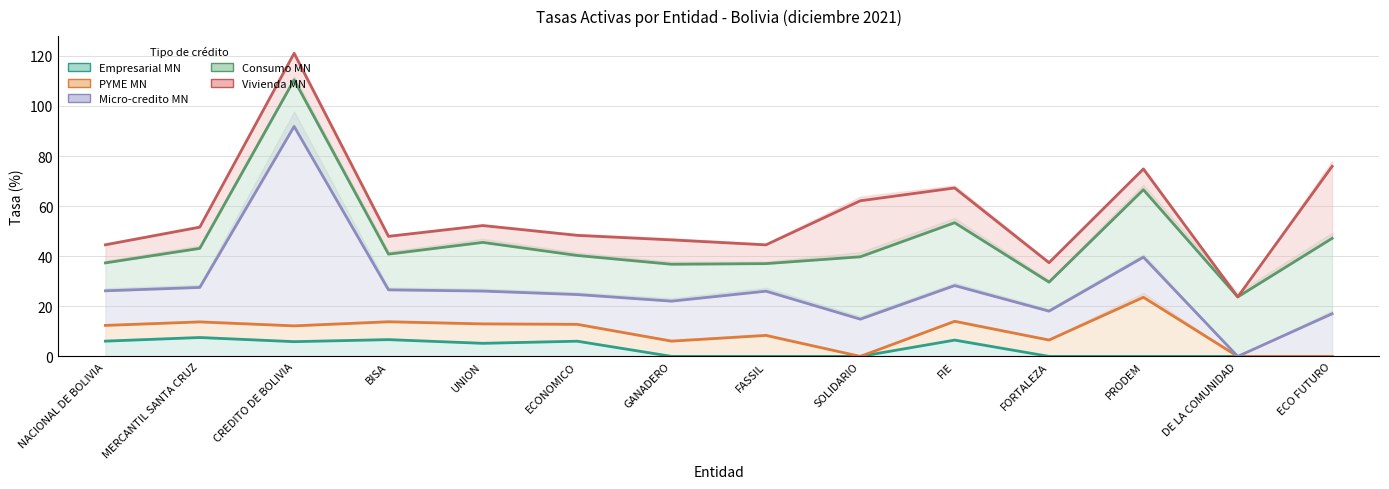

Reading right to left, what are all the values shown in this chart?

Empresarial MN: ECO FUTURO=0.0	DE LA COMUNIDAD=0.0	PRODEM=0.0	FORTALEZA=0.0	FIE=6.5	SOLIDARIO=0.0	FASSIL=0.0	GANADERO=0.0	ECONOMICO=6.1	UNION=5.2	BISA=6.7	CREDITO DE BOLIVIA=5.9	MERCANTIL SANTA CRUZ=7.5	NACIONAL DE BOLIVIA=6.1
PYME MN: ECO FUTURO=0.0	DE LA COMUNIDAD=0.0	PRODEM=23.6	FORTALEZA=6.5	FIE=14.0	SOLIDARIO=0.0	FASSIL=8.4	GANADERO=6.1	ECONOMICO=12.8	UNION=13.0	BISA=13.8	CREDITO DE BOLIVIA=12.2	MERCANTIL SANTA CRUZ=13.8	NACIONAL DE BOLIVIA=12.4
Micro-credito MN: ECO FUTURO=17.0	DE LA COMUNIDAD=0.0	PRODEM=39.6	FORTALEZA=18.1	FIE=28.3	SOLIDARIO=14.9	FASSIL=26.0	GANADERO=22.1	ECONOMICO=24.7	UNION=26.1	BISA=26.6	CREDITO DE BOLIVIA=91.8	MERCANTIL SANTA CRUZ=27.5	NACIONAL DE BOLIVIA=26.2
Consumo MN: ECO FUTURO=47.1	DE LA COMUNIDAD=23.8	PRODEM=66.6	FORTALEZA=29.6	FIE=53.4	SOLIDARIO=39.8	FASSIL=37.0	GANADERO=36.8	ECONOMICO=40.3	UNION=45.5	BISA=40.8	CREDITO DE BOLIVIA=110.4	MERCANTIL SANTA CRUZ=43.1	NACIONAL DE BOLIVIA=37.3
Vivienda MN: ECO FUTURO=75.9	DE LA COMUNIDAD=23.8	PRODEM=74.8	FORTALEZA=37.4	FIE=67.3	SOLIDARIO=62.1	FASSIL=44.5	GANADERO=46.5	ECONOMICO=48.3	UNION=52.2	BISA=47.9	CREDITO DE BOLIVIA=121.0	MERCANTIL SANTA CRUZ=51.6	NACIONAL DE BOLIVIA=44.6